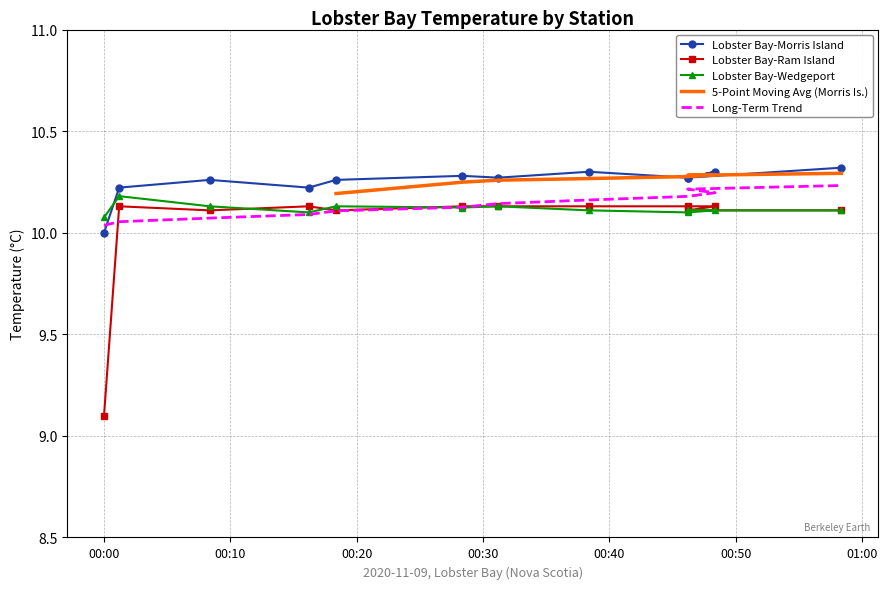

Which series ends up on top after the final intersection of Lobster Bay-Ram Island and Lobster Bay-Wedgeport?

Lobster Bay-Ram Island